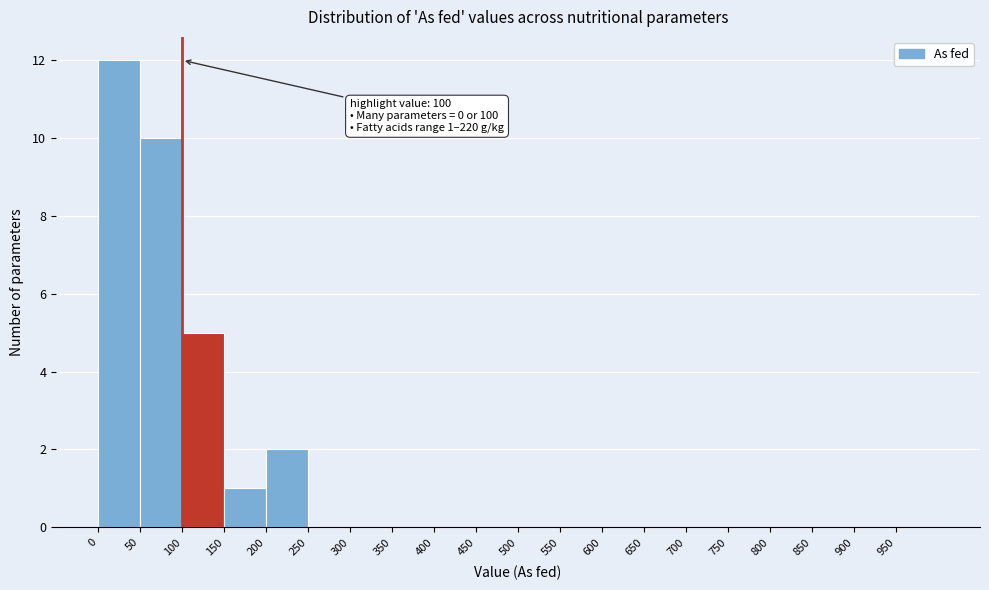

Which range on the x-axis has the tallest bar?

0 to 50